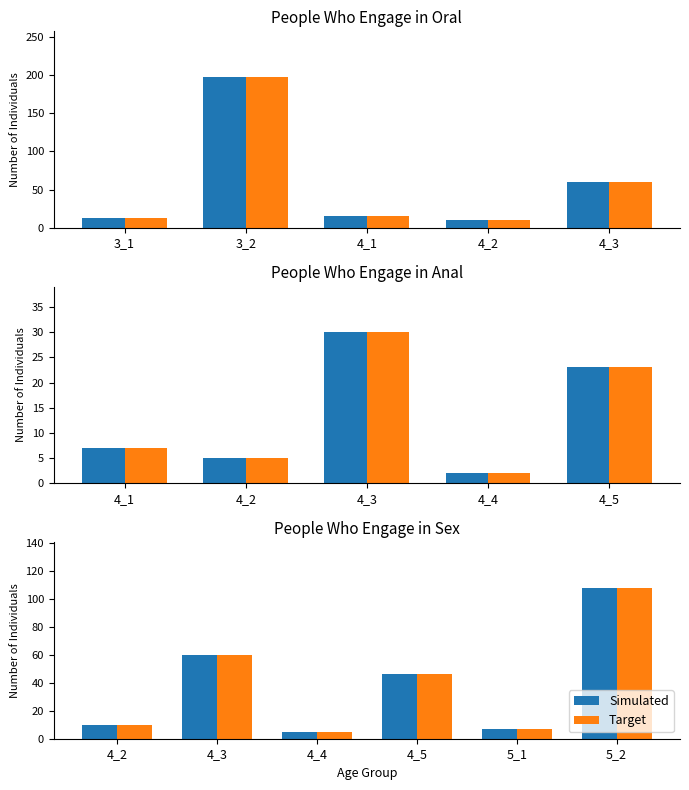

The Simulated series shows 70 at 5_2. True or false?

False